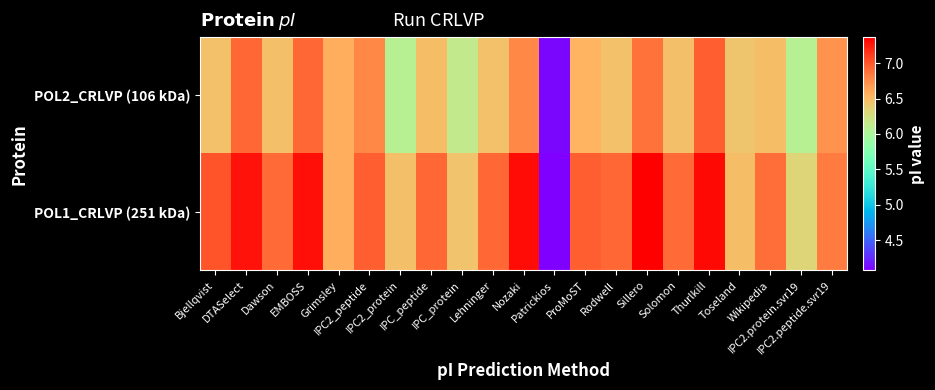

Which series changed the most between Grimsley and Rodwell?

POL1_CRLVP (251 kDa)